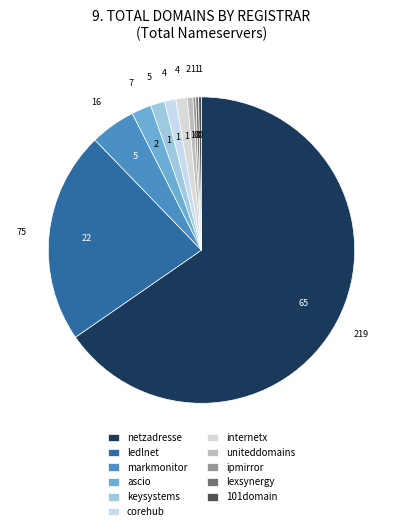

Which category accounts for the majority?

netzadresse